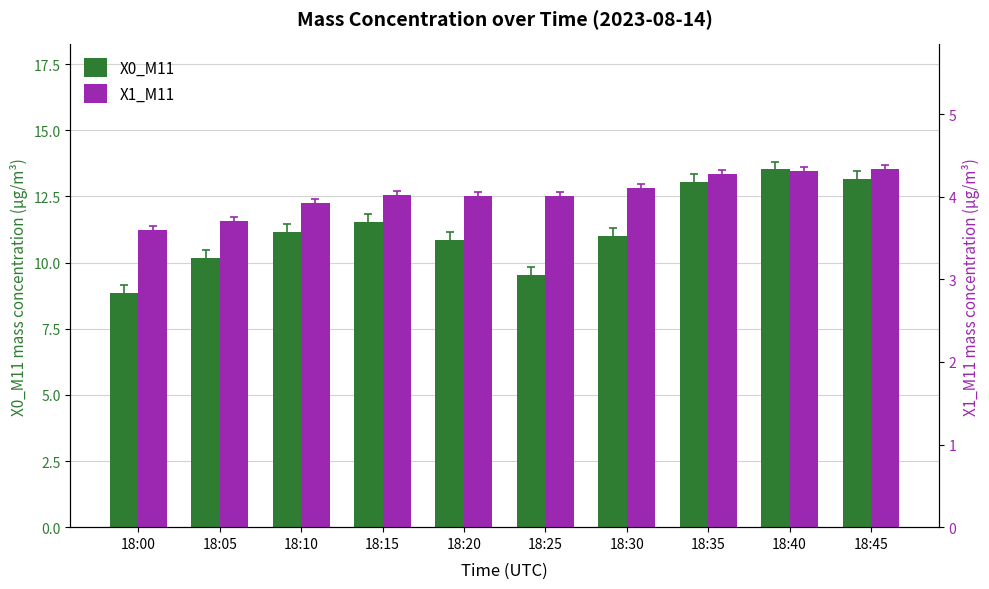

Reading left to right, list all the values displayed in this chart.

X0_M11: 18:00=8.8	18:05=10.2	18:10=11.2	18:15=11.5	18:20=10.9	18:25=9.6	18:30=11.0	18:35=13.1	18:40=13.5	18:45=13.2
X1_M11: 18:00=3.6	18:05=3.7	18:10=3.9	18:15=4.0	18:20=4.0	18:25=4.0	18:30=4.1	18:35=4.3	18:40=4.3	18:45=4.3